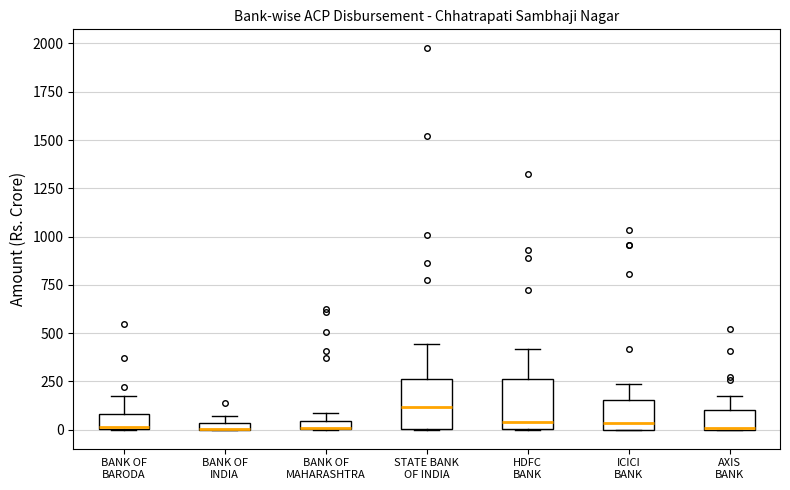

Where is the lower edge of the box for BANK OF BARODA on the y-axis? The values are not printed on the chart, so give them approximately, as read against the axis.

0